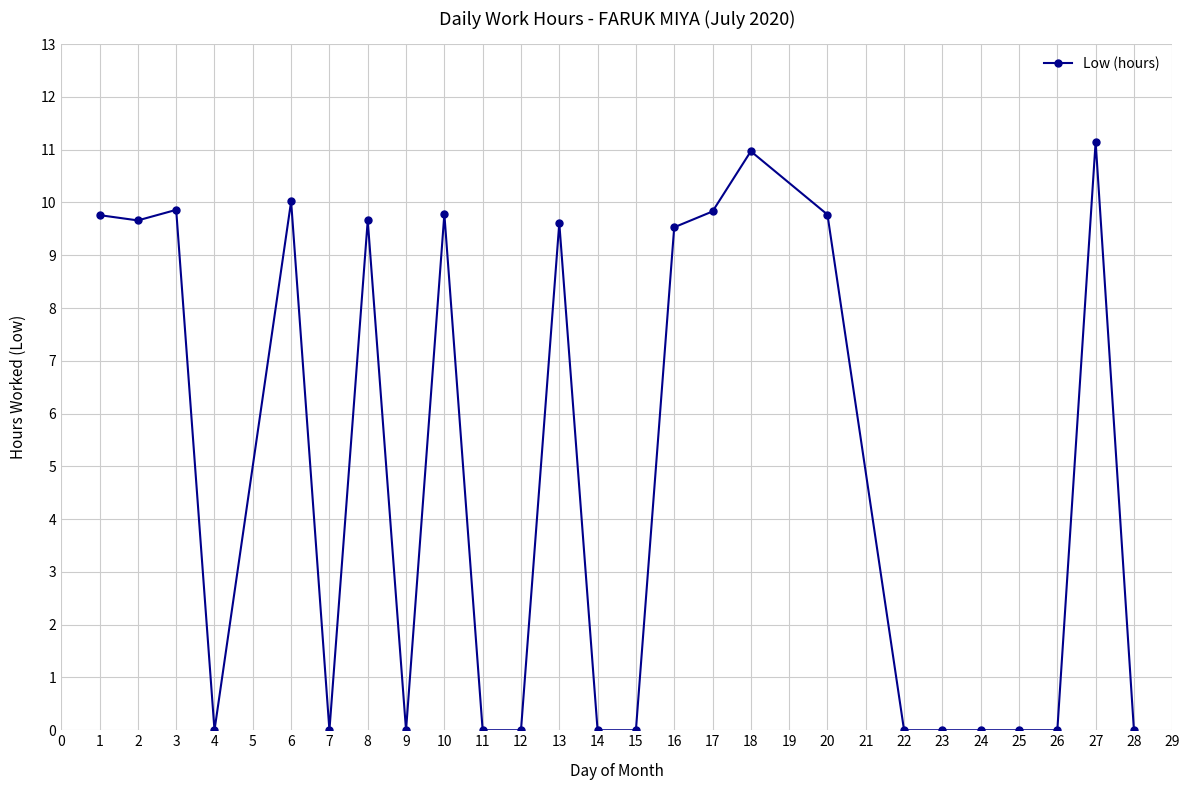

Between 26 and 16, which is larger?

16